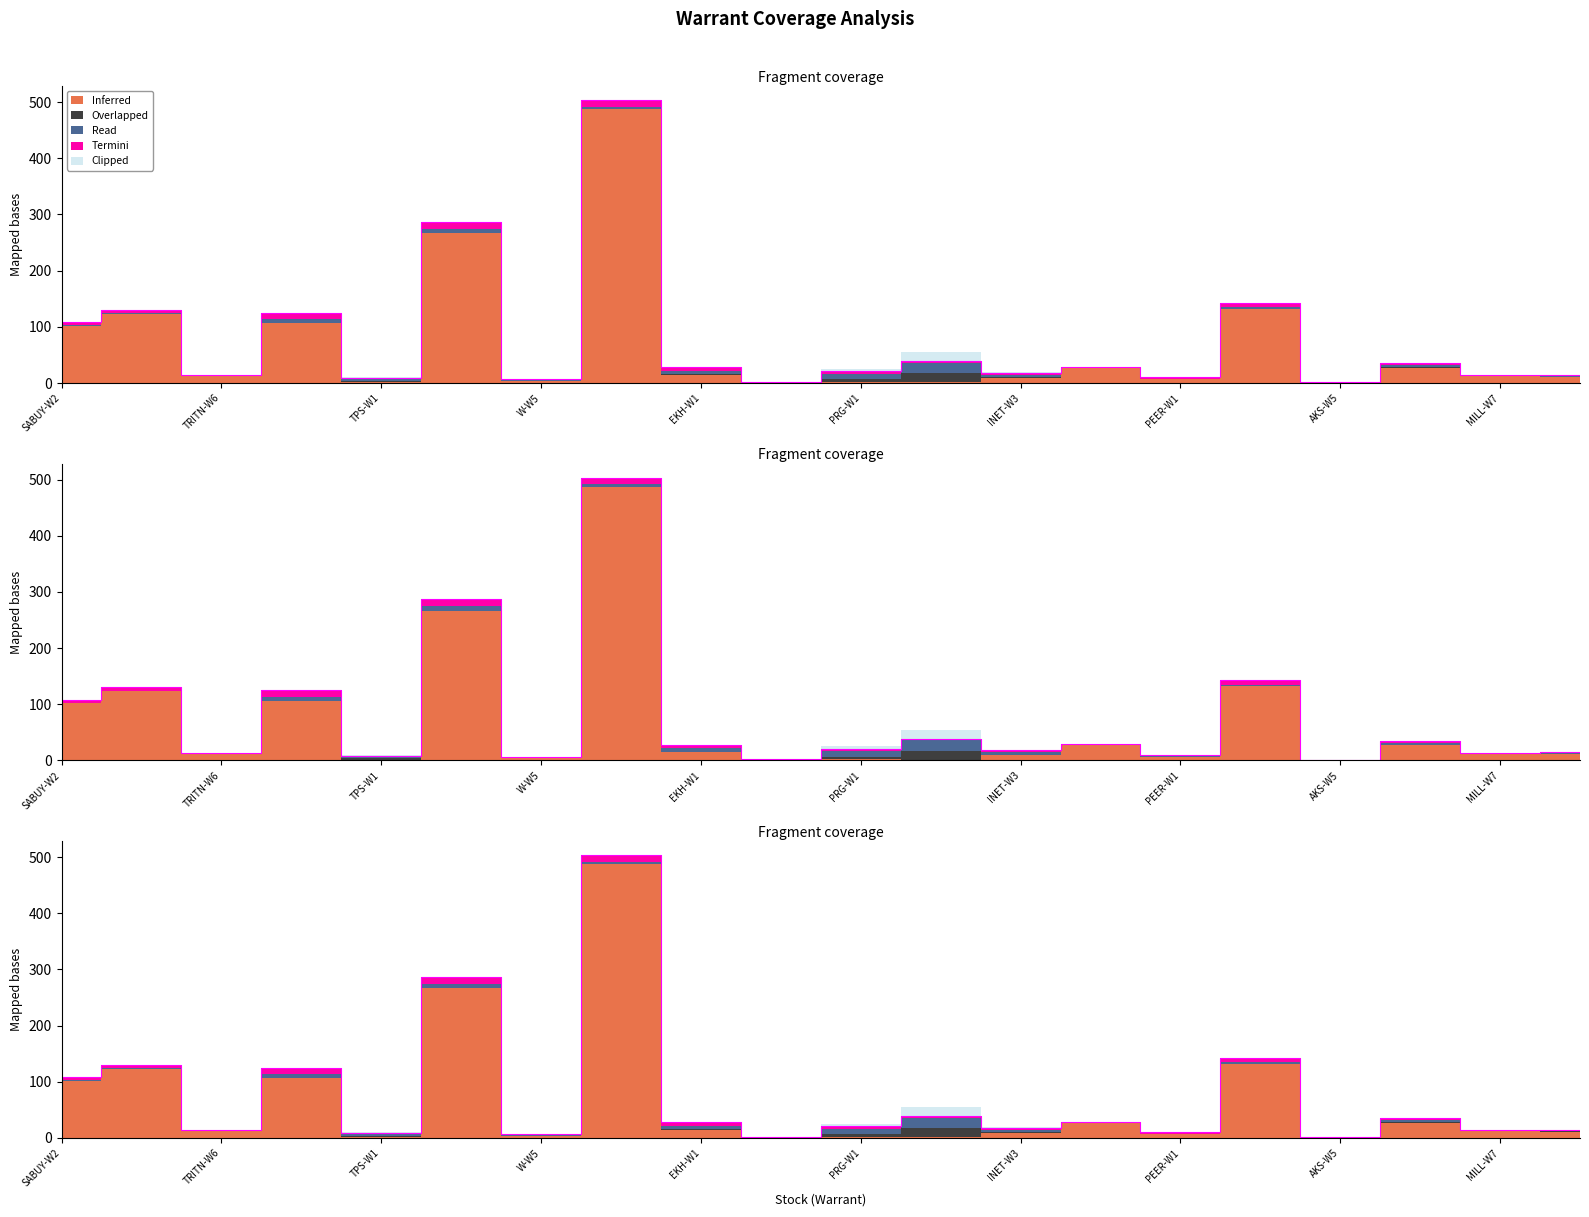

After their last crossing, which series has the higher values: Inferred or Overlapped?

Inferred